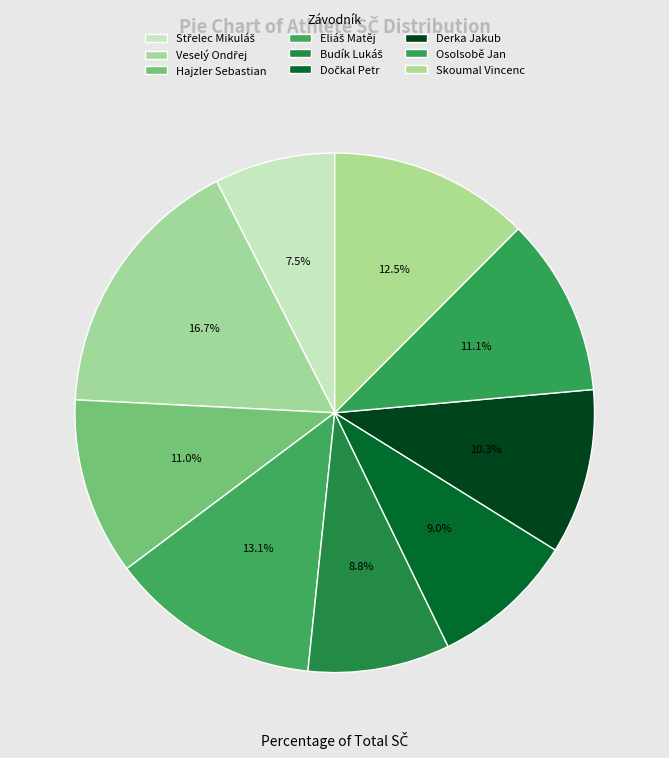

Does Dočkal Petr represent more than half of the total?

No